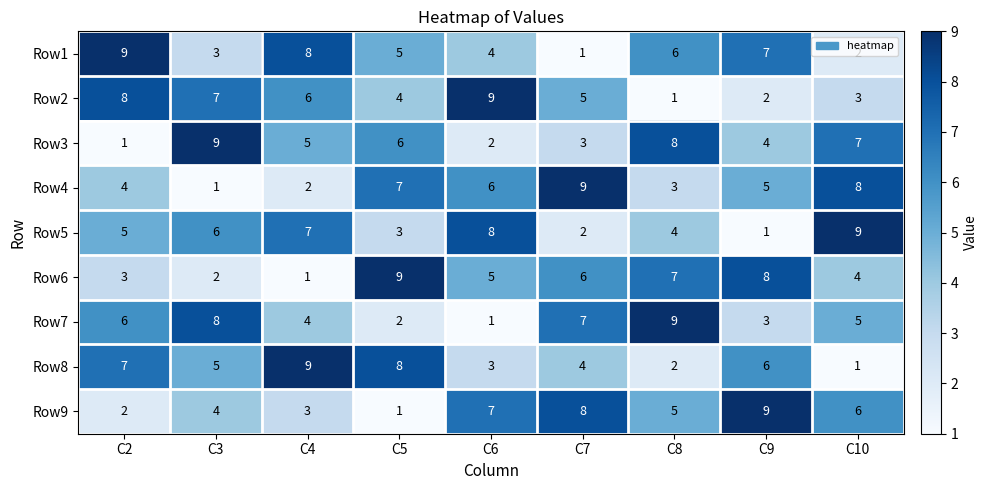

Count the Row2 values in the range 3 to 7.

5